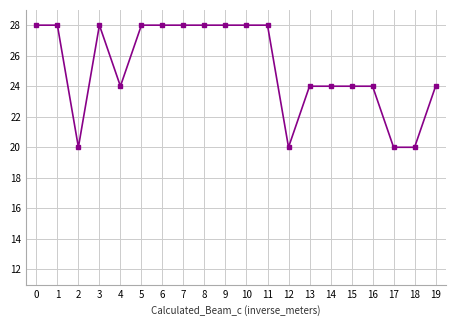

What is the value of the 11th point from the left?

28.0